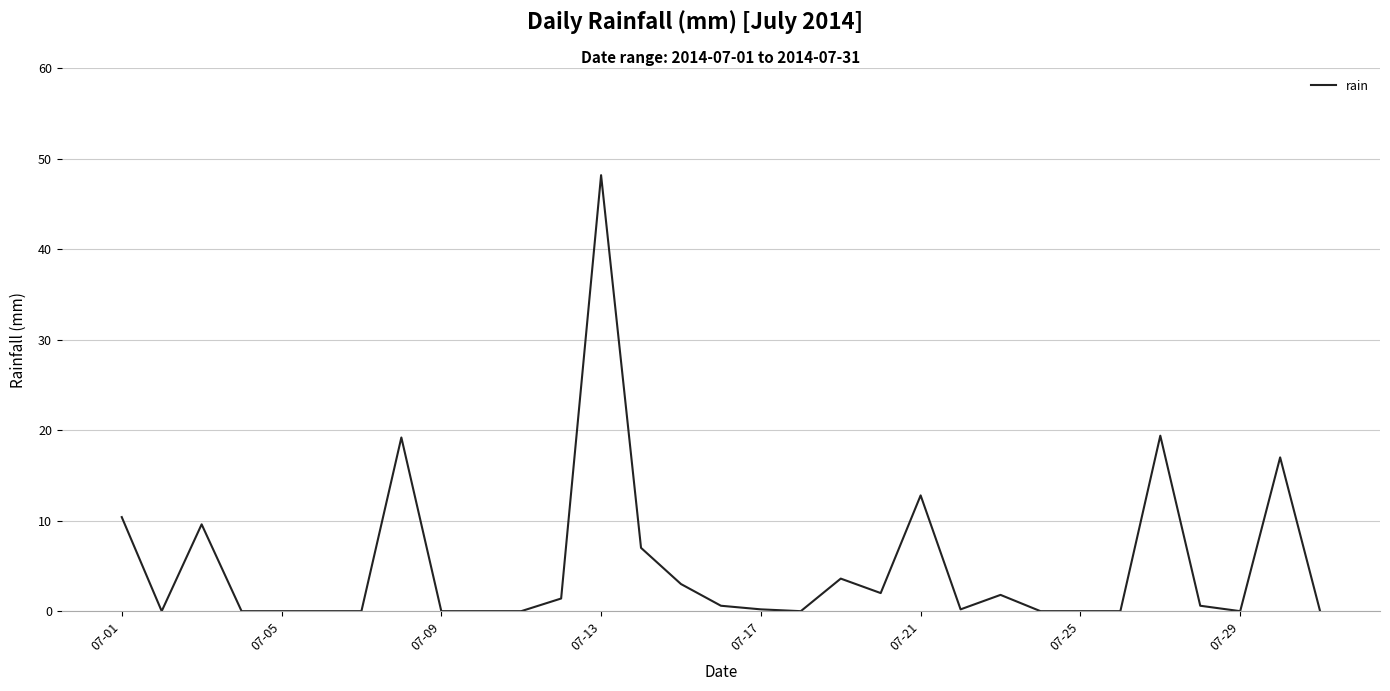

What is the difference between the maximum and minimum values?

48.2